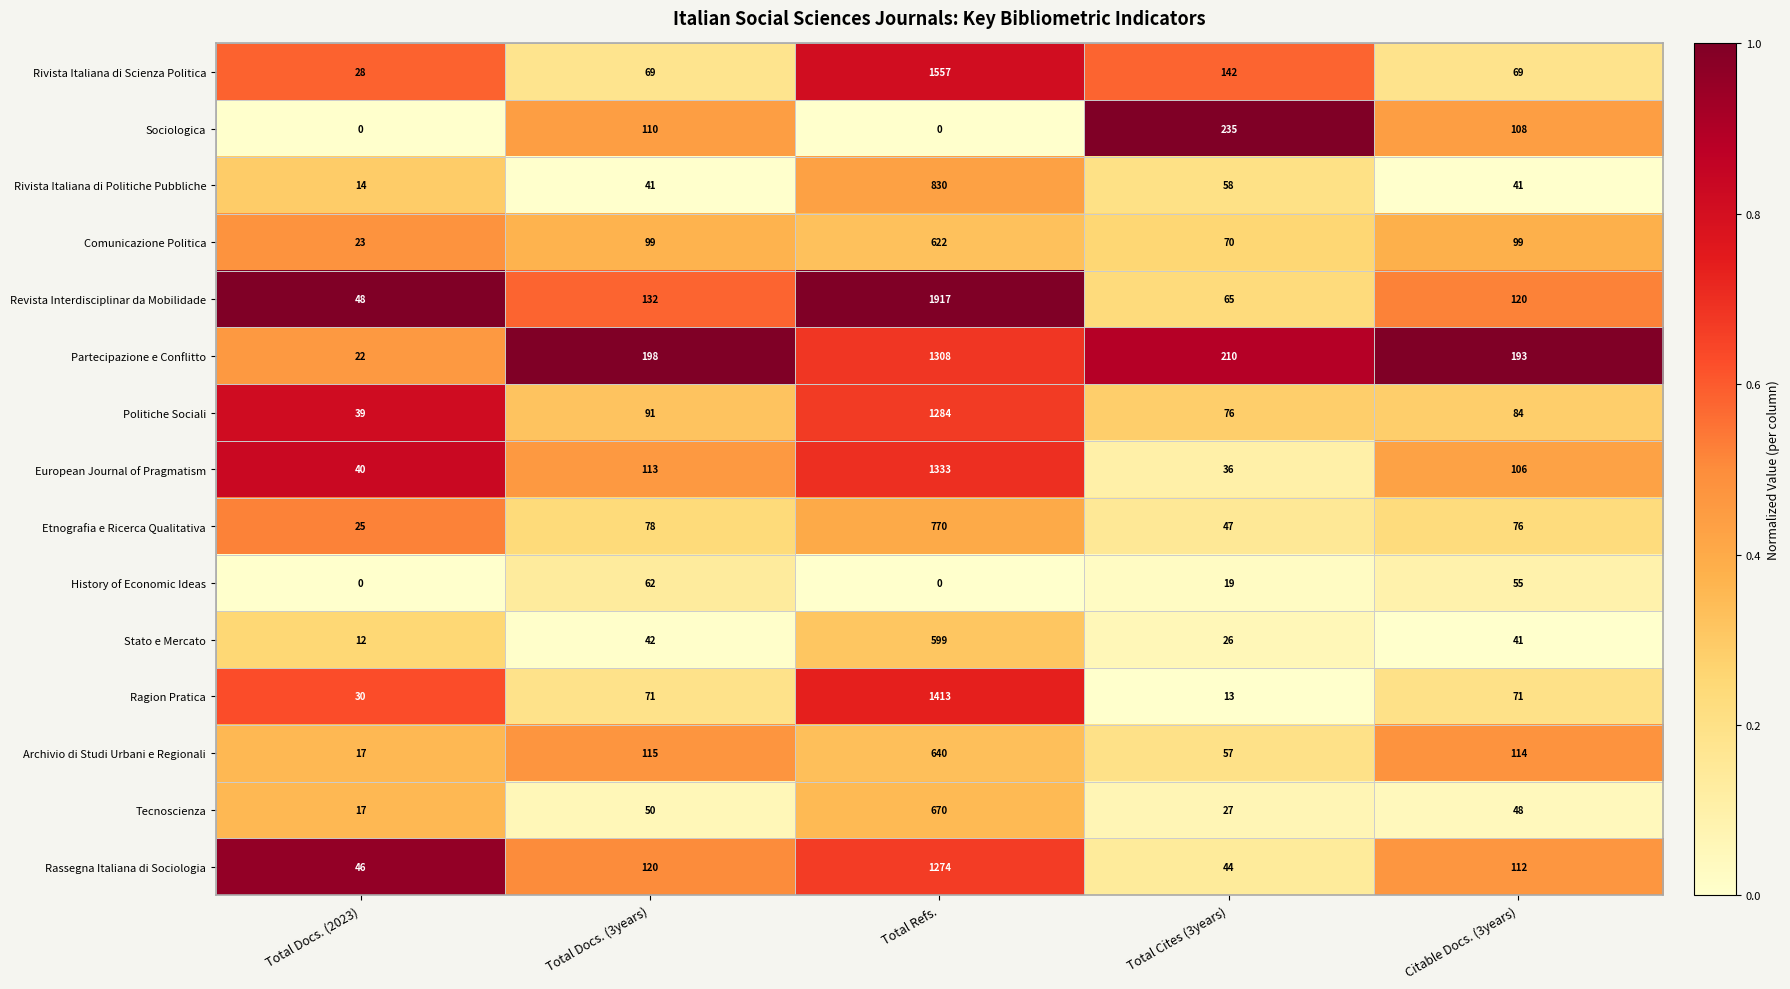

At which category is the sum across all series the highest?

Total Refs.